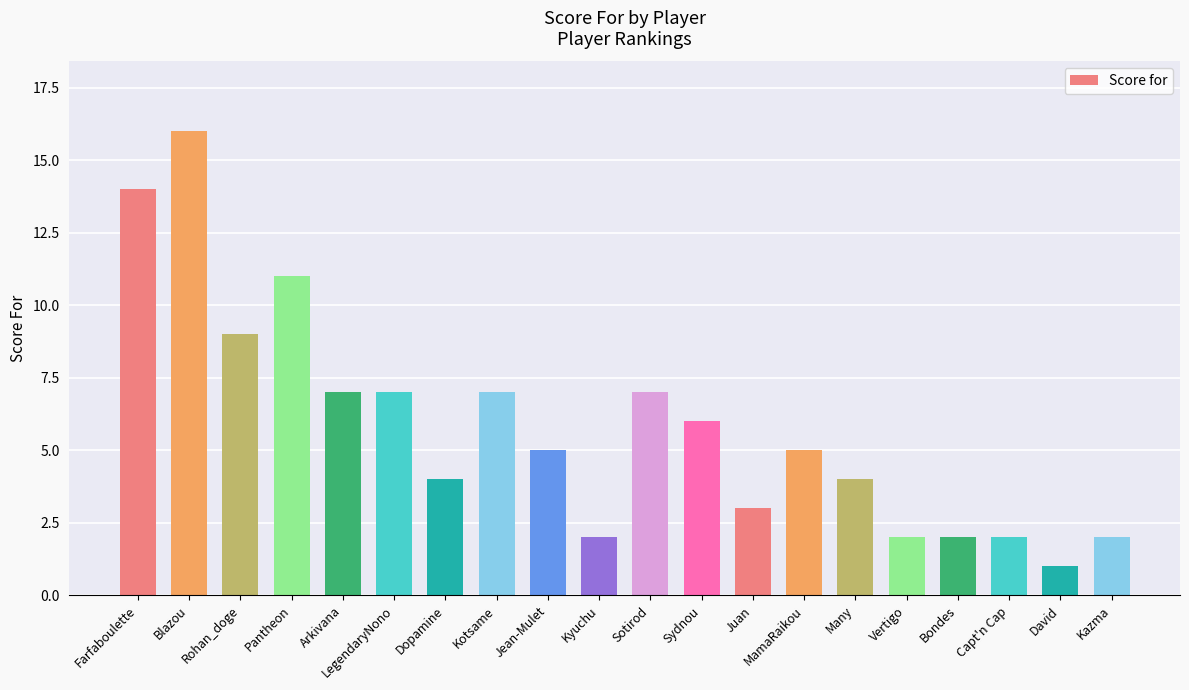

Approximately how many times larger is the value at Sydnou compared to Juan?

2.0